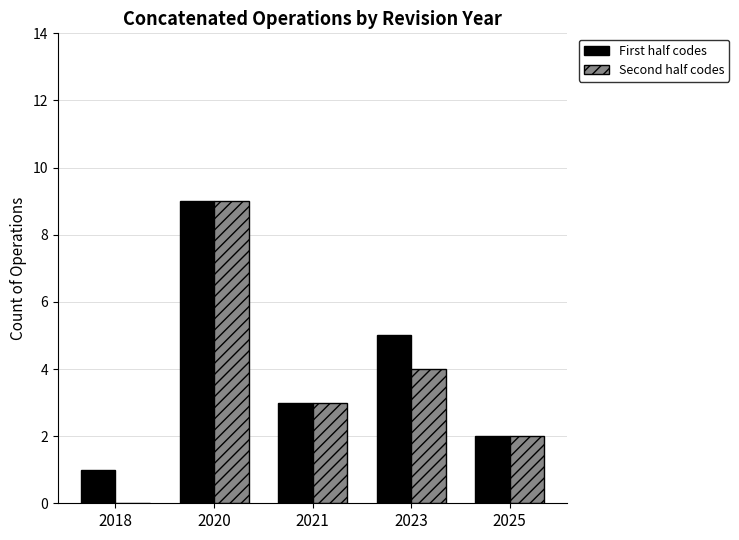

At which category is the sum across all series the highest?

2020